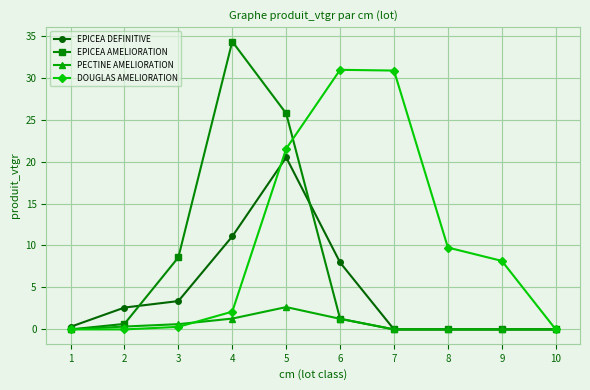

Where does the DOUGLAS AMELIORATION series first go above 8?

5